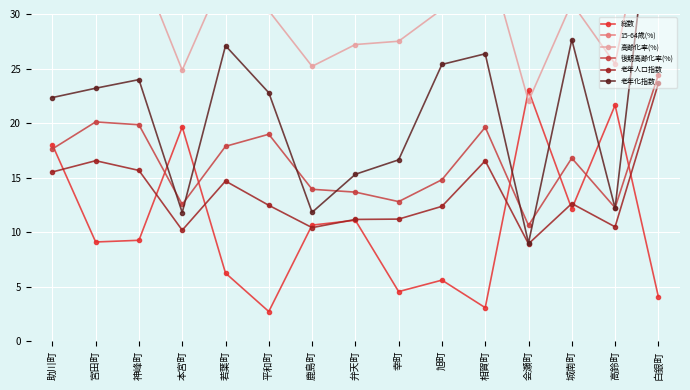

At how many categories does at least one series exceed 48?

15